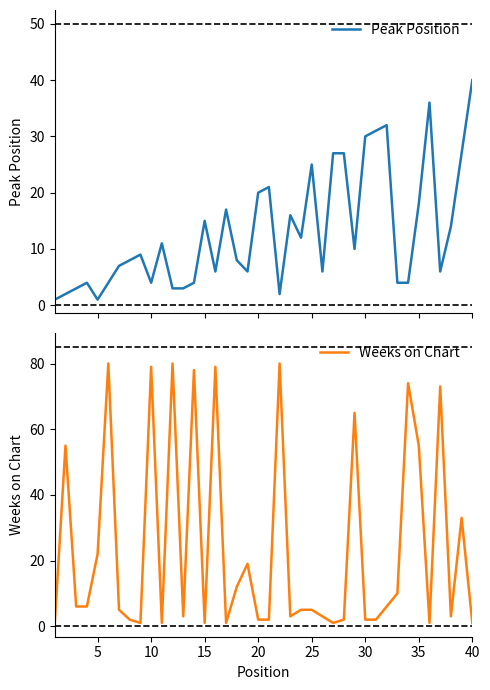

What is the smallest value displayed?

1